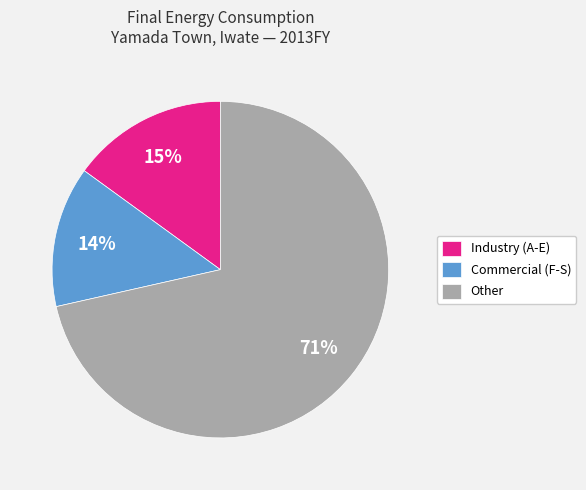

Rank the categories by value from lowest to highest.

Commercial (F-S), Industry (A-E), Other